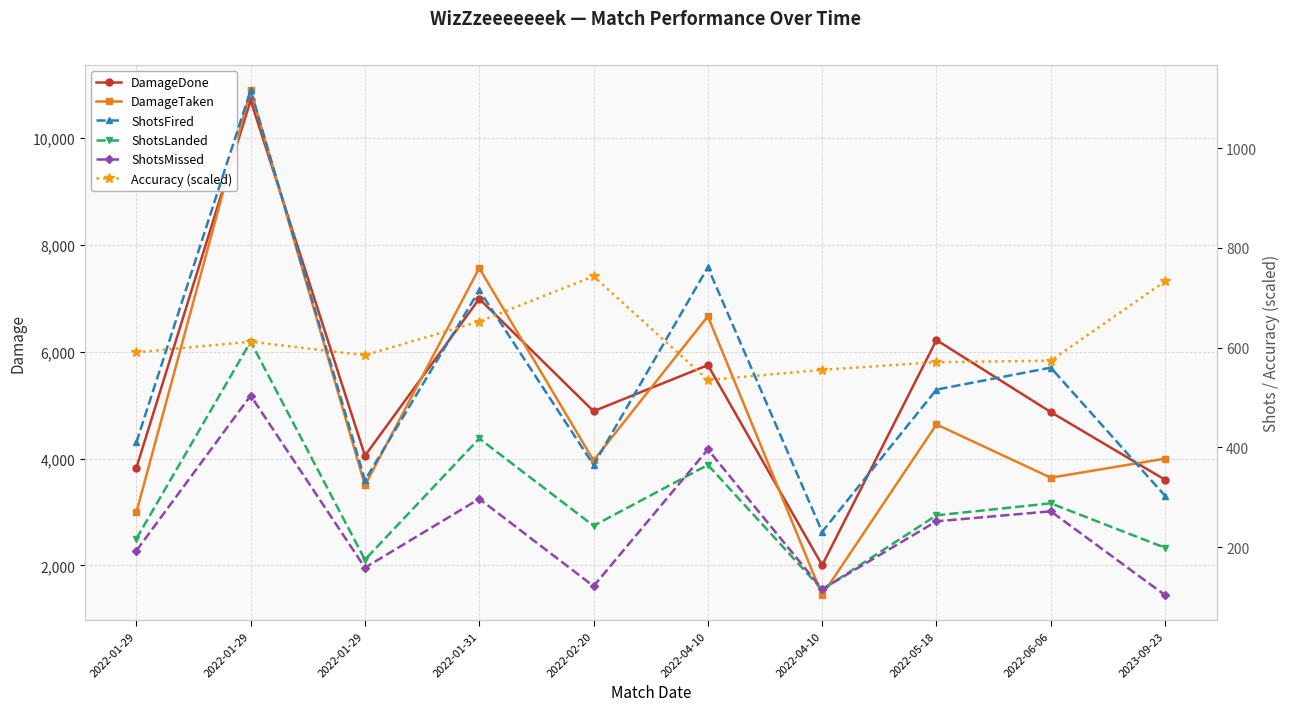

What is the maximum value shown in the chart?

10896.0